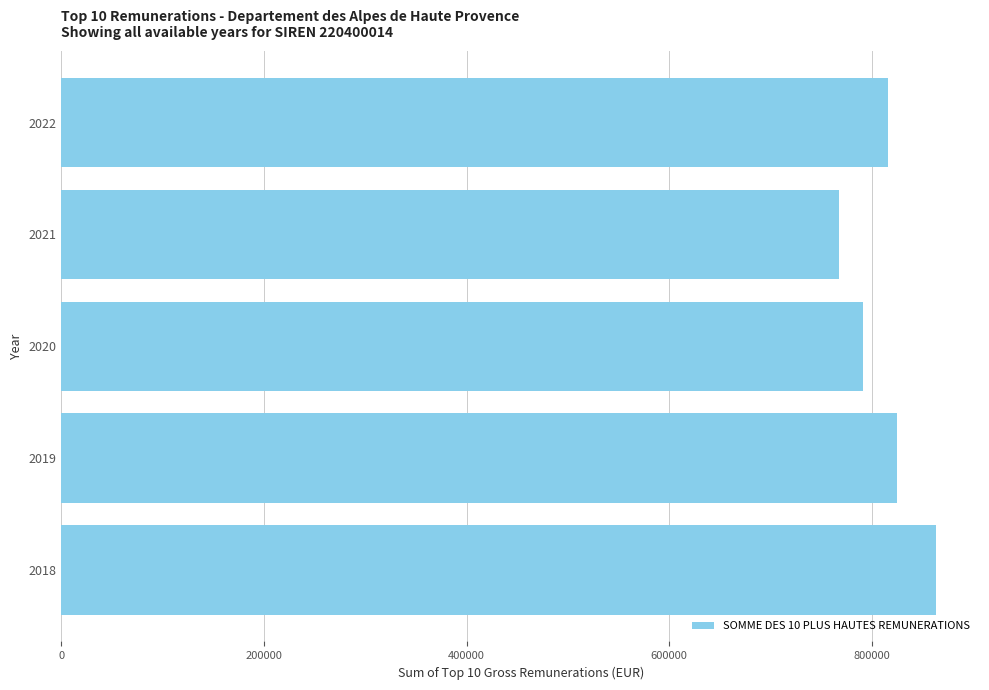

What is the ratio of the value at 2018 to the value at 2021?

1.1